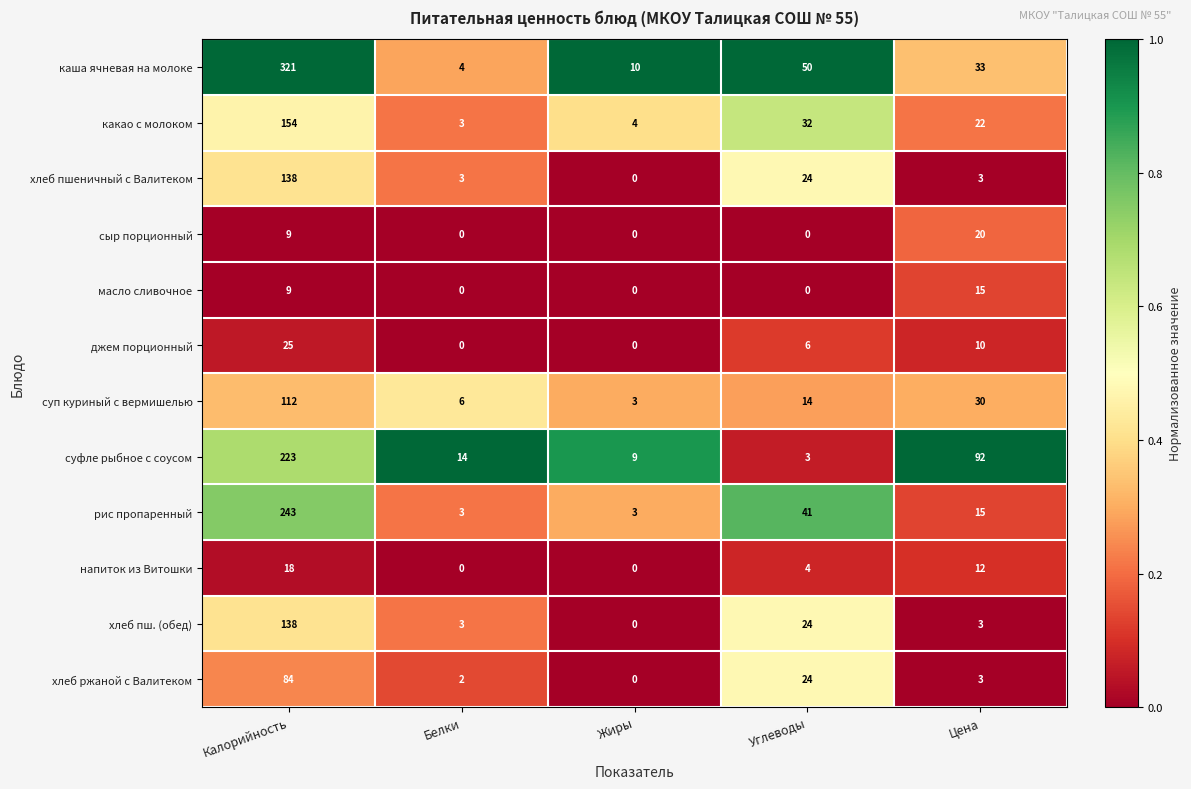

What is the sum of all суфле рыбное с соусом values?

341